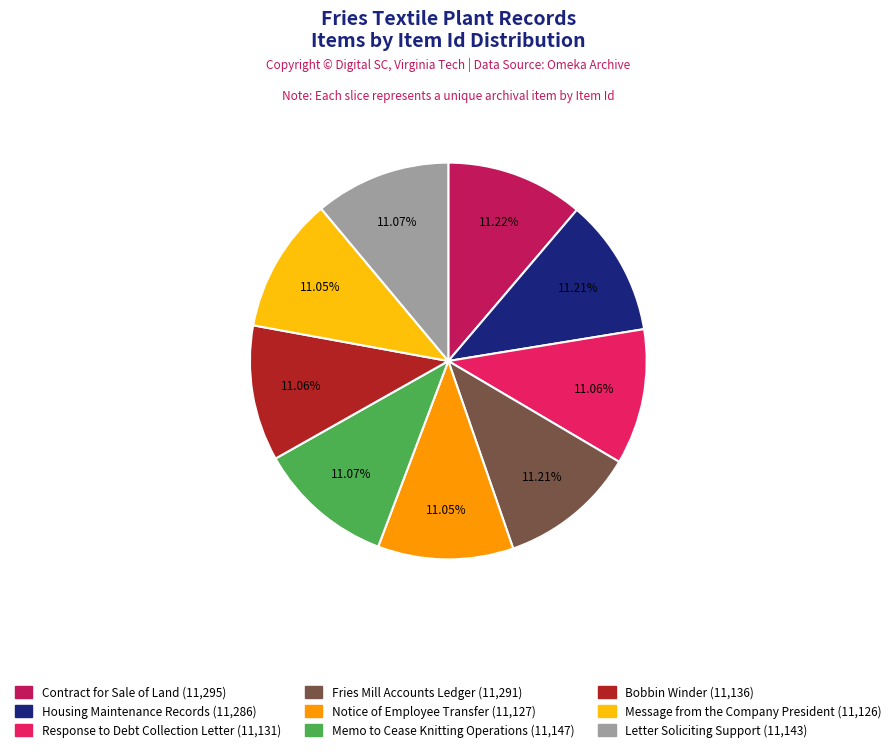

Approximately how many times larger is the value at Response to Debt Collection Letter compared to Contract for Sale of Land?

1.0